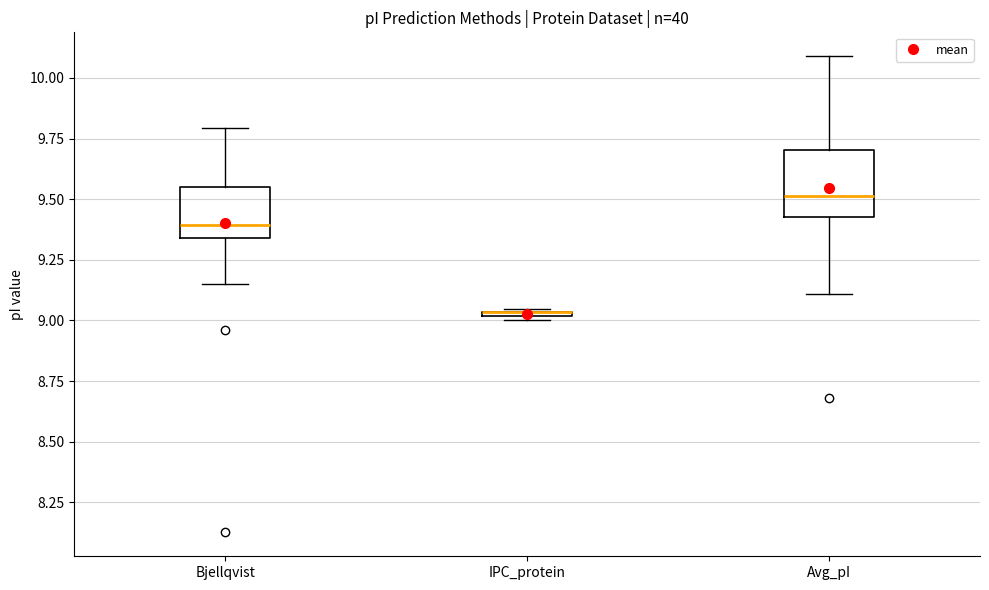

Where is the lower edge of the box for IPC_protein on the y-axis? The values are not printed on the chart, so give them approximately, as read against the axis.

9.00